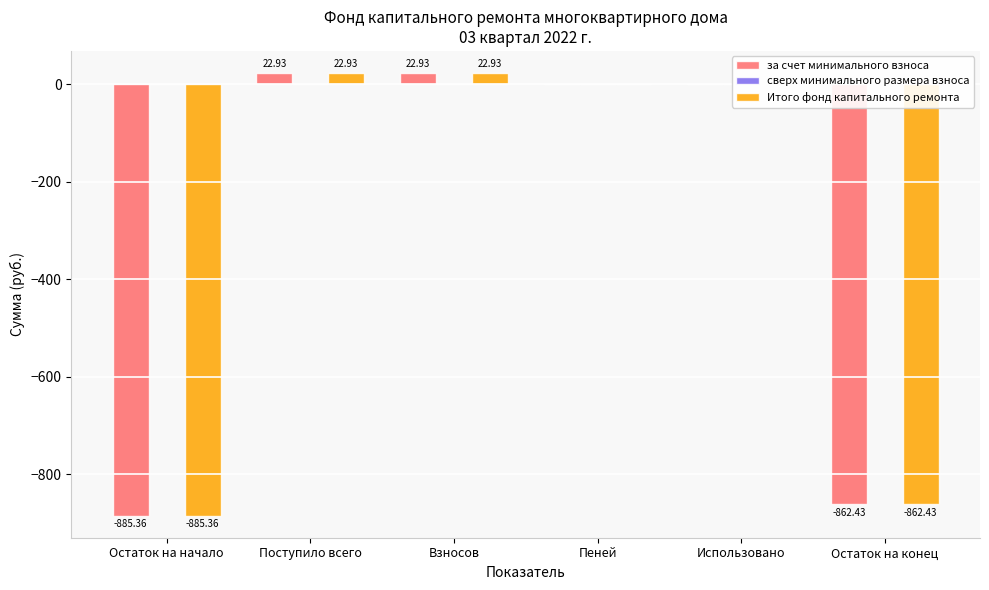

At which label does Итого фонд капитального ремонта first exceed 0?

Поступило всего